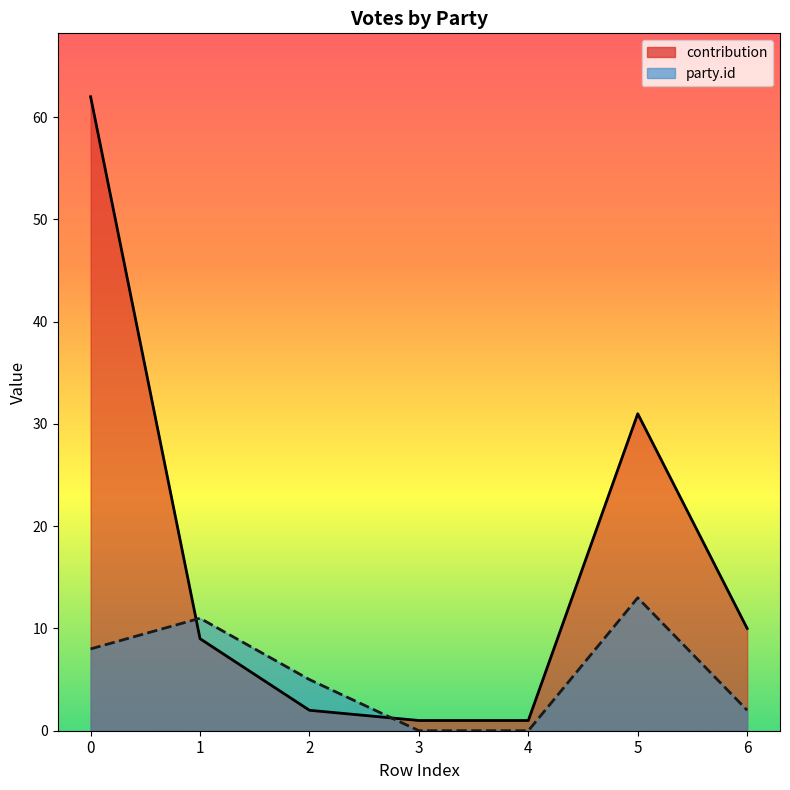

Does the chart have visible grid lines?

No